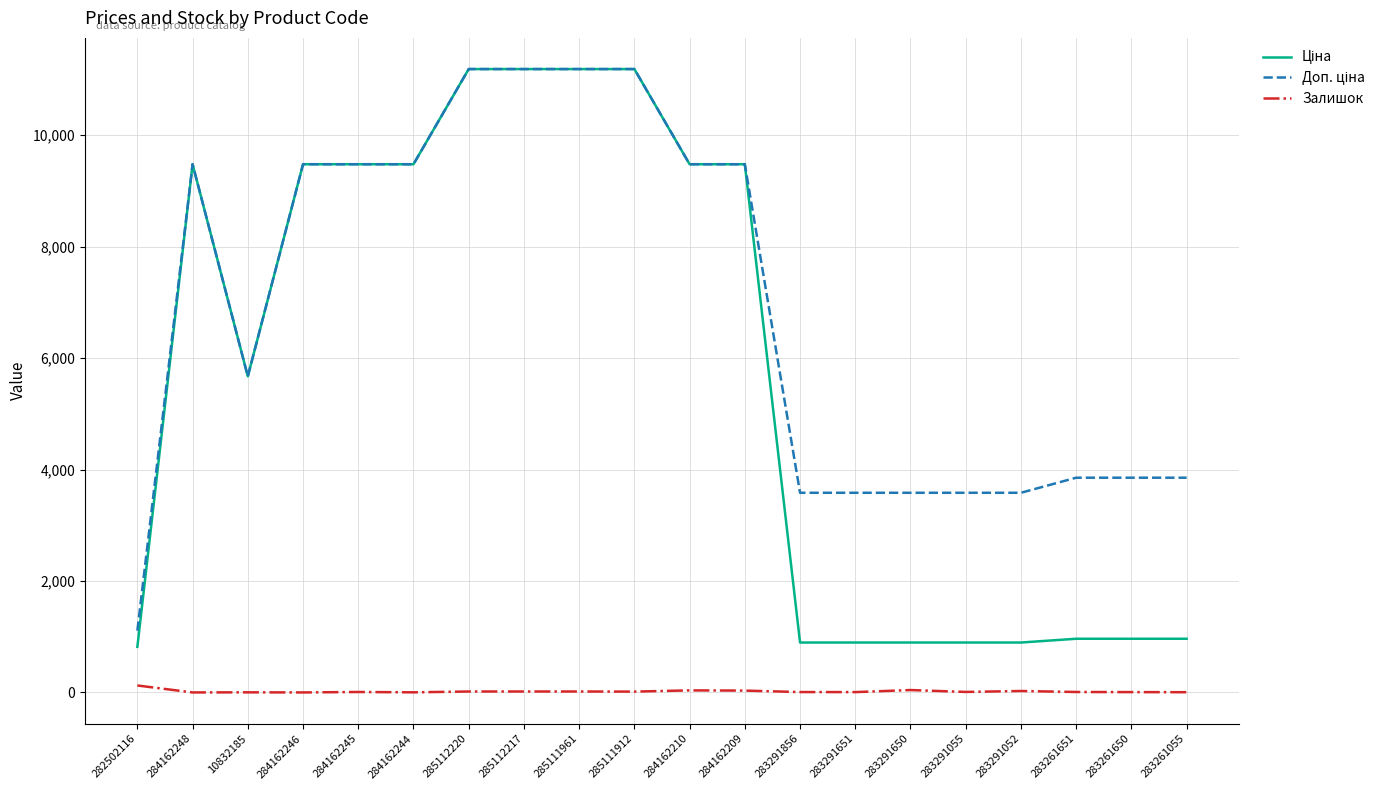

Is it true that Залишок equals 8.0 at 284162245?

True